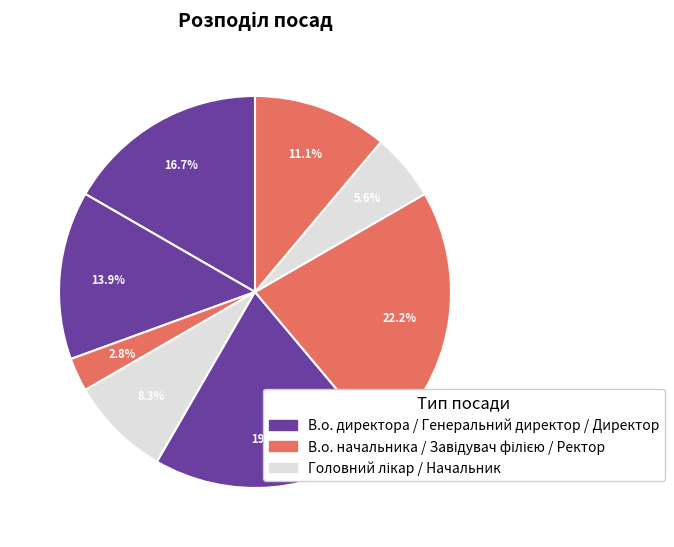

Is there any slice that represents more than half of the pie?

No